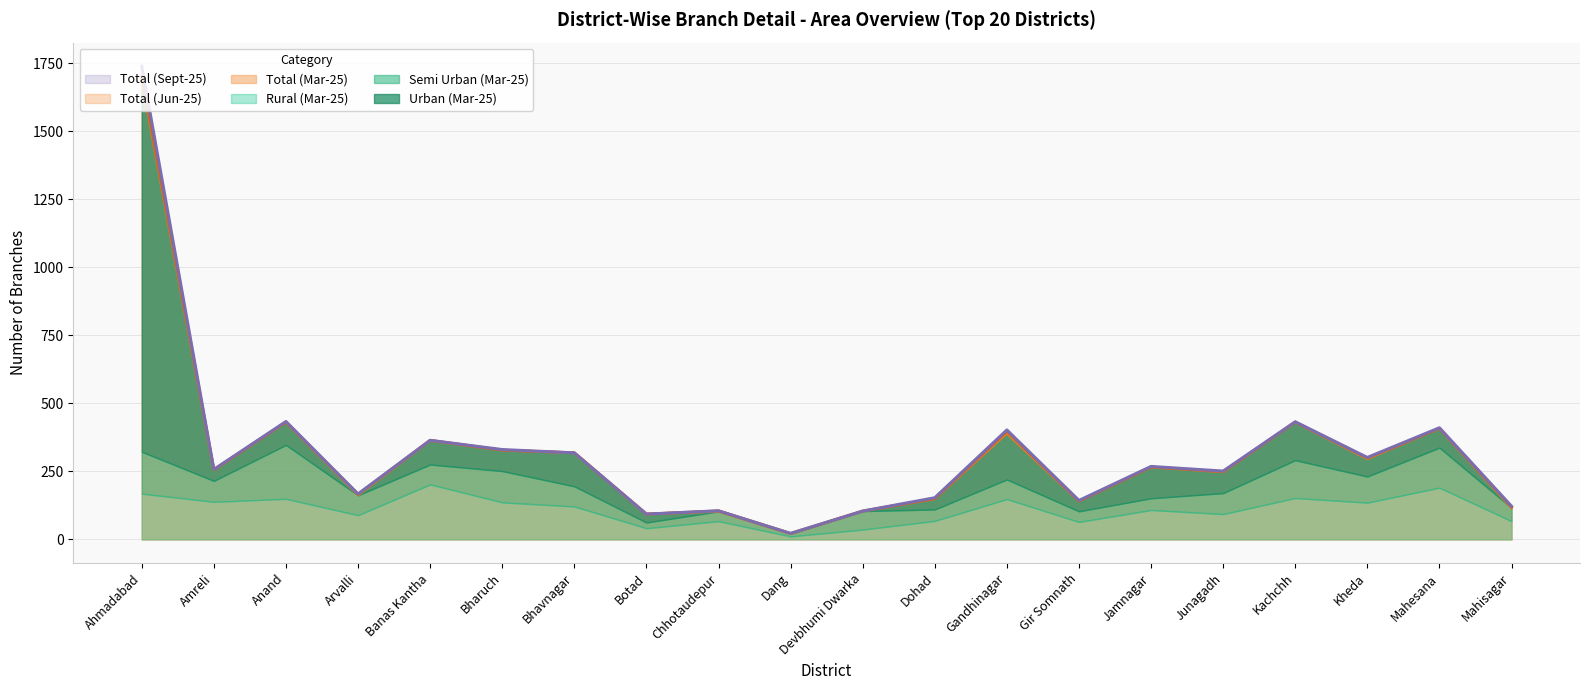

Where does the Total (Sept-25) series first go above 268?

Ahmadabad